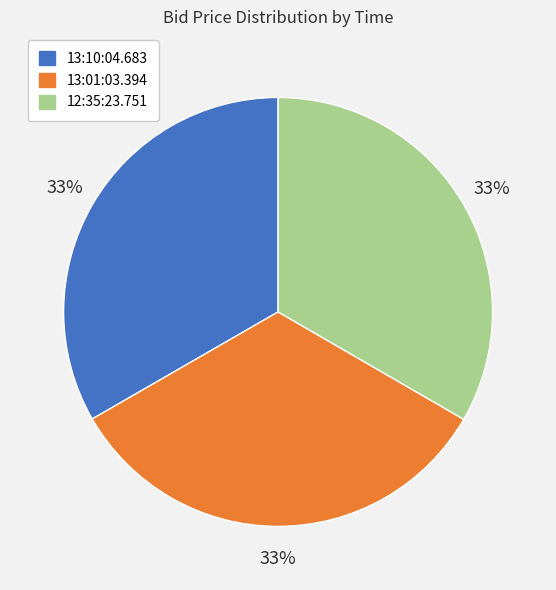

Is there a majority slice in this chart?

No